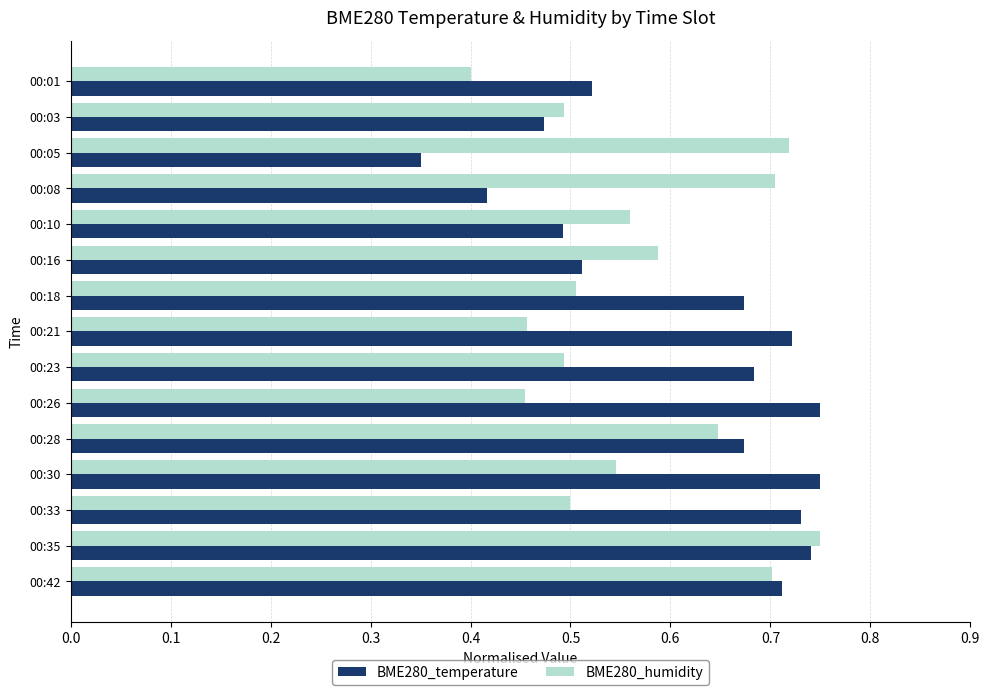

List the series in order of their overall mean, highest first.

BME280_temperature, BME280_humidity